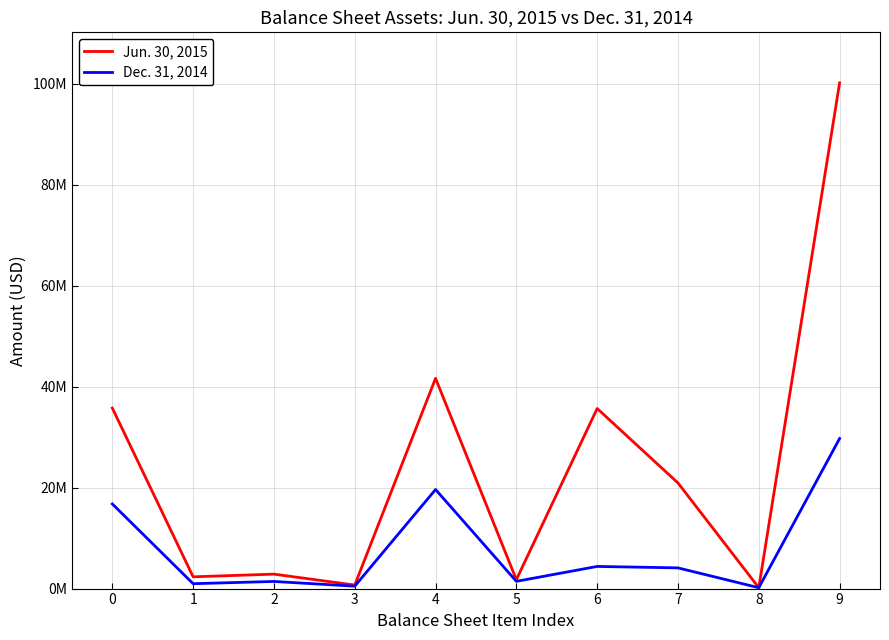

What are all the series names shown in the legend?

Jun. 30, 2015, Dec. 31, 2014